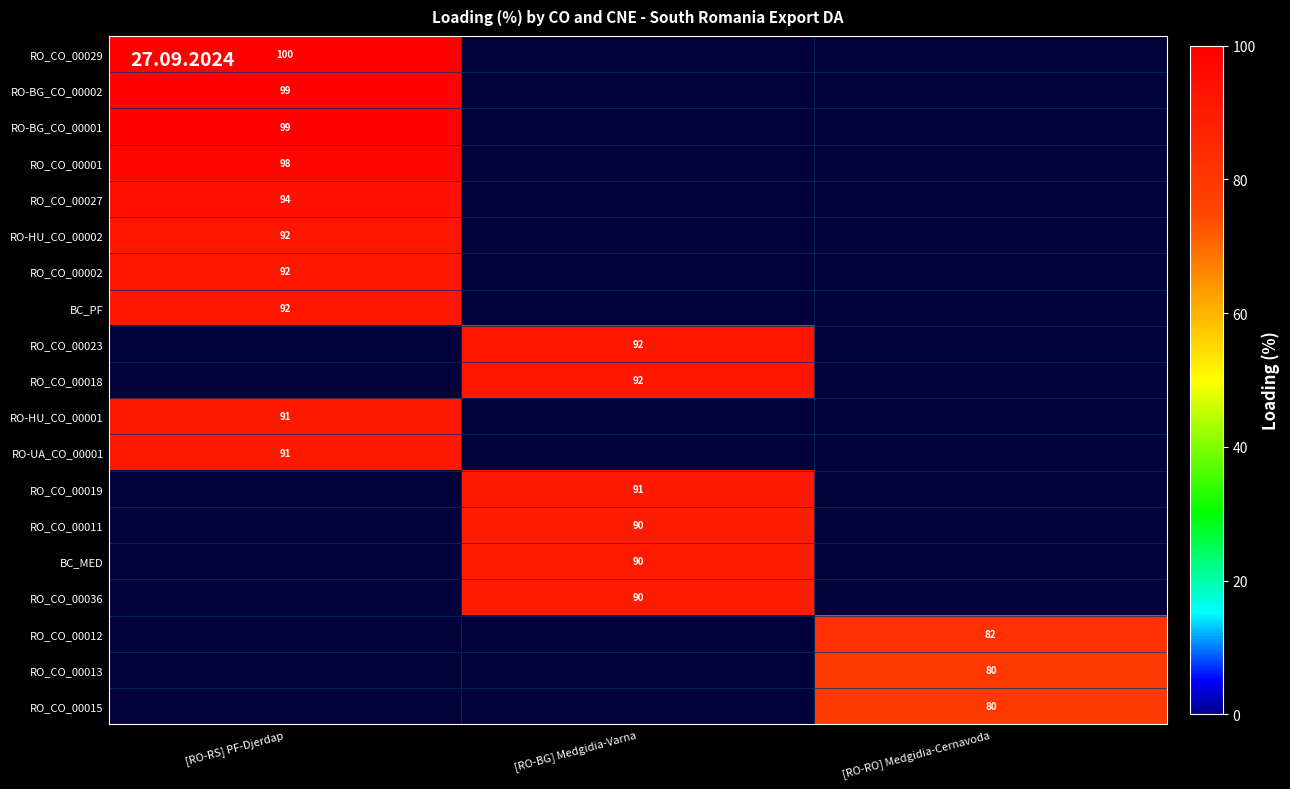

What is the minimum value shown in the chart?

80.0